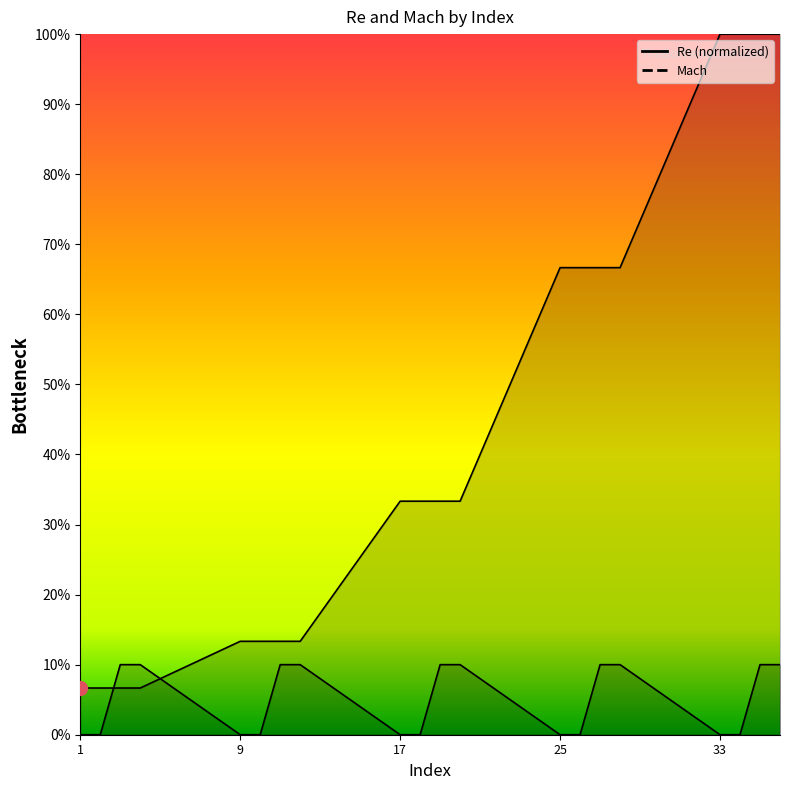

What is the total value across all series at 19?

0.4